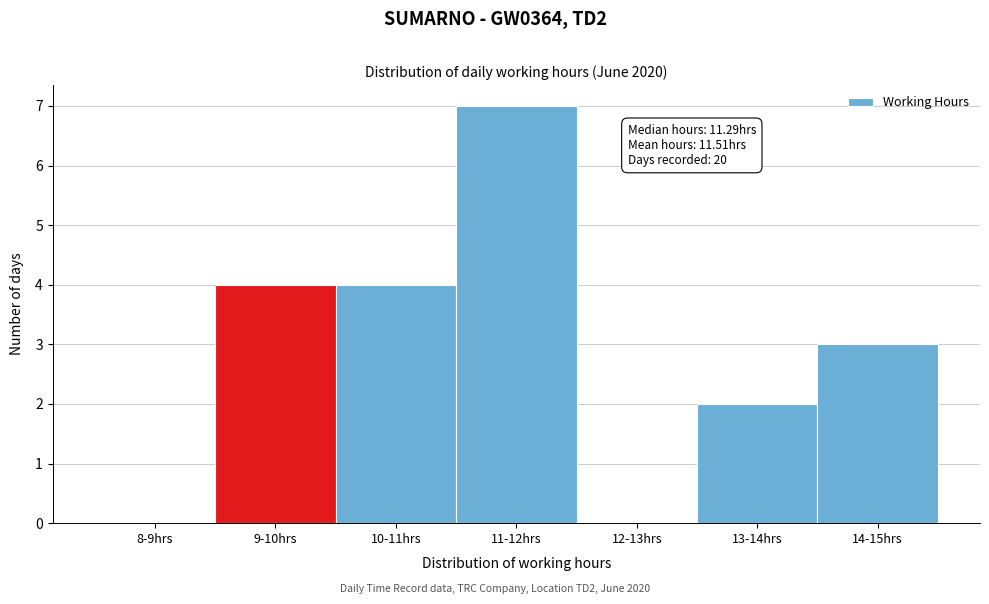

Reading left to right, list all the values displayed in this chart.

8-9hrs=0	9-10hrs=4	10-11hrs=4	11-12hrs=7	12-13hrs=0	13-14hrs=2	14-15hrs=3